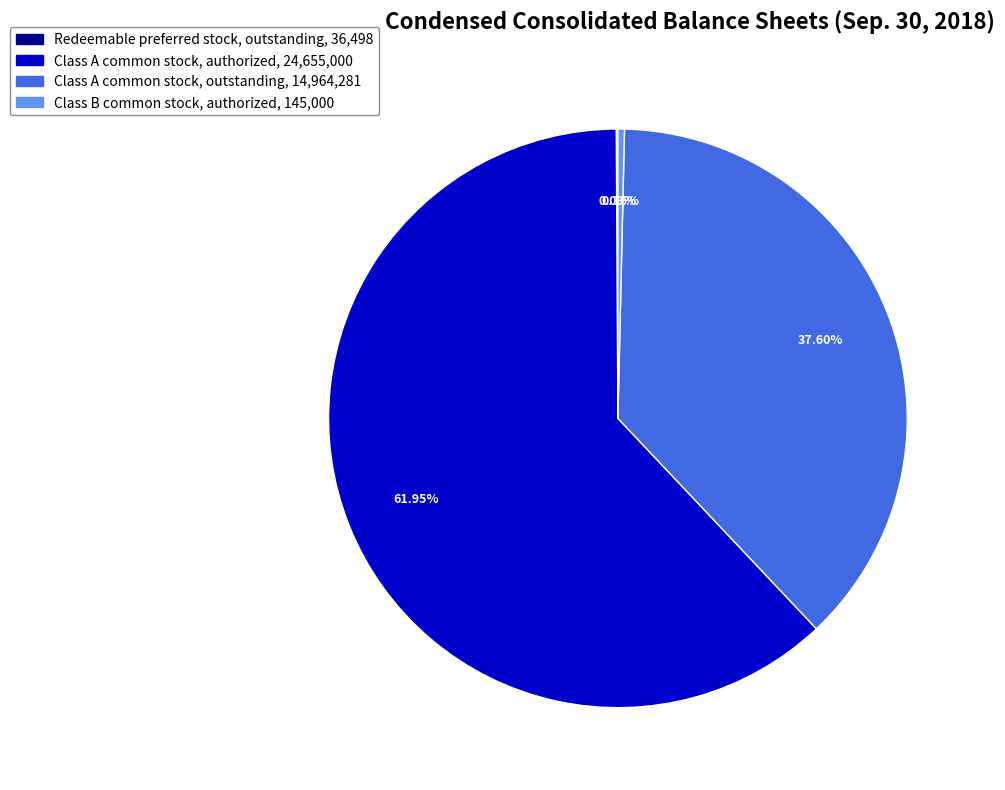

To the nearest percent, what is the average slice percentage?

25%